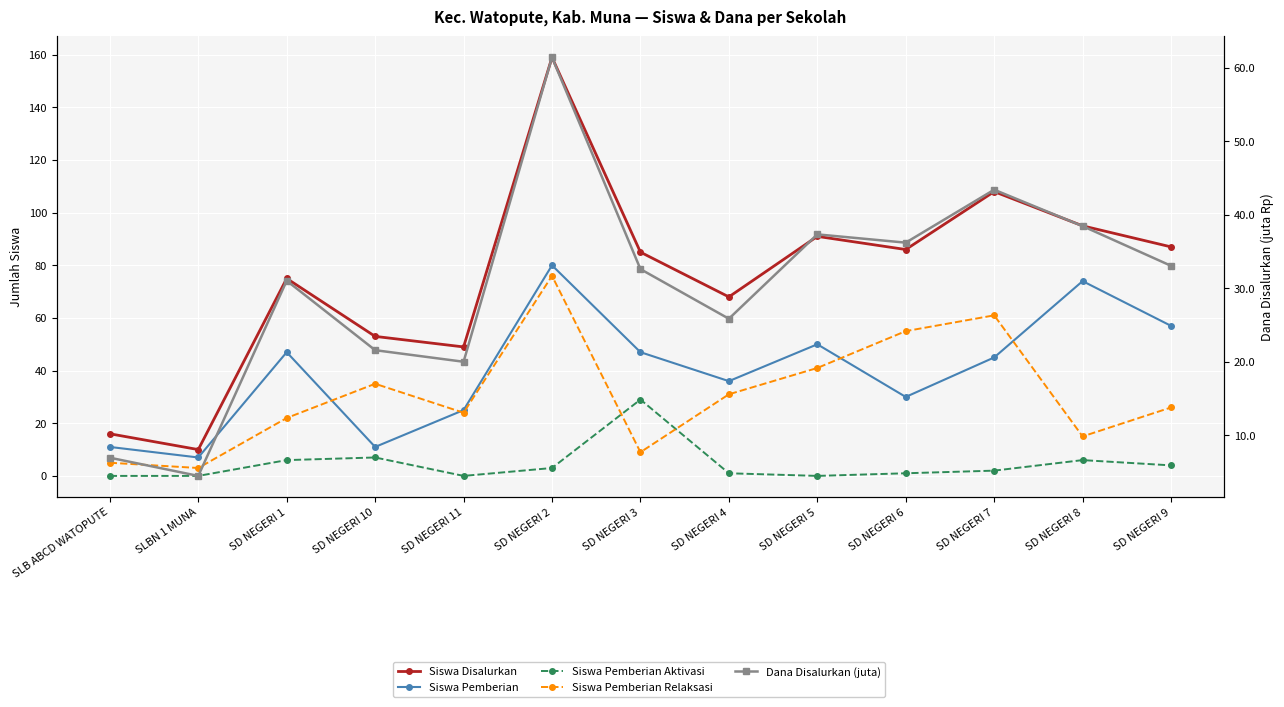

Between SD NEGERI 6 and SD NEGERI 7, which series saw the biggest shift?

Siswa Disalurkan